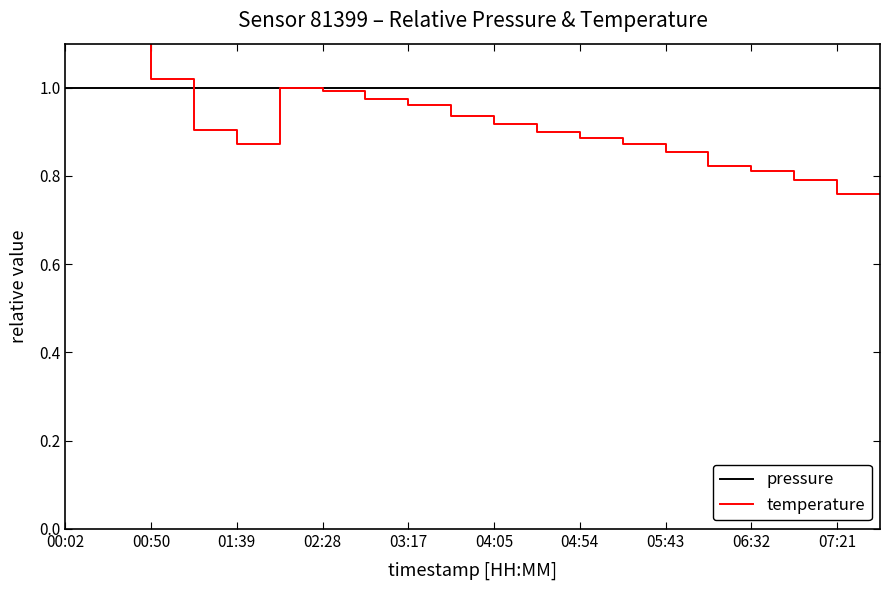

Count the number of categories in the chart.

20